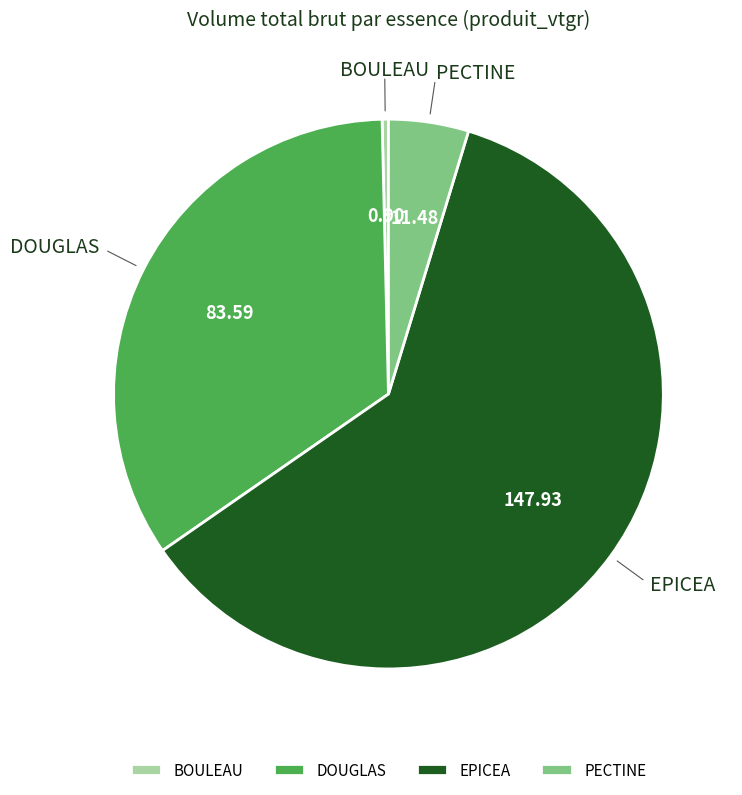

Do BOULEAU and DOUGLAS together represent more than half of the pie?

No